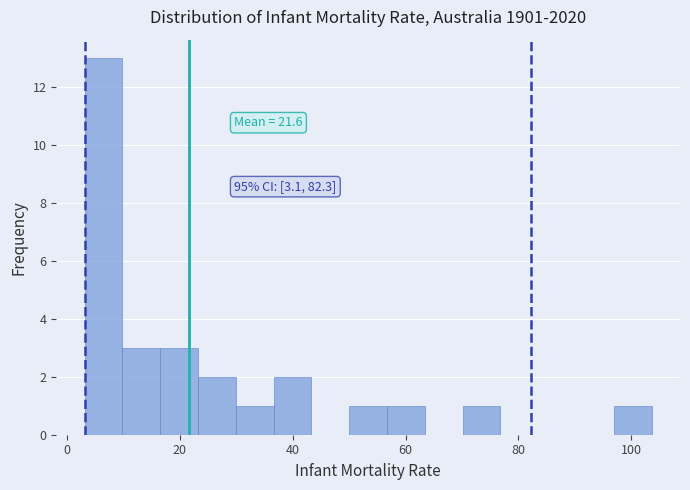

Read against the x-axis, roughly where is the centre of the tallest bar?

6